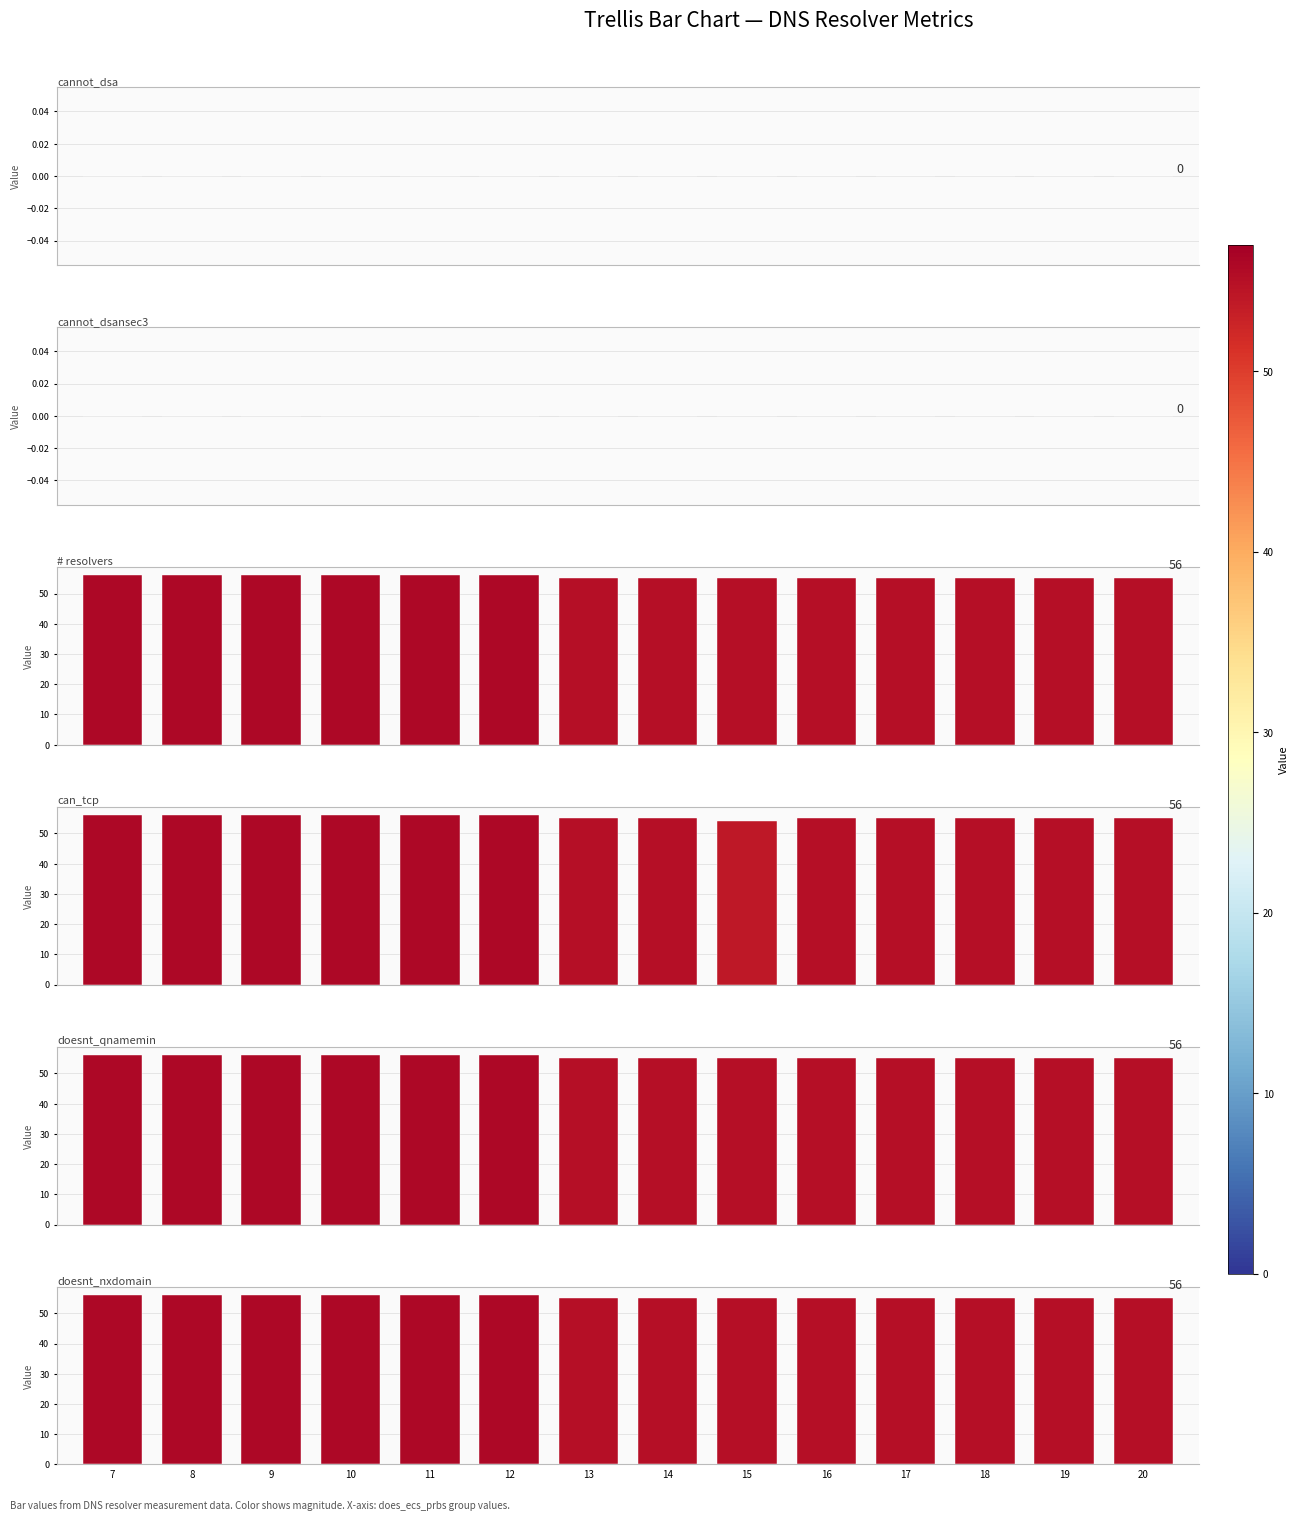

Rank the series at 12 from lowest to highest value.

cannot_dsa, cannot_dsansec3, # resolvers, can_tcp, doesnt_qnamemin, doesnt_nxdomain